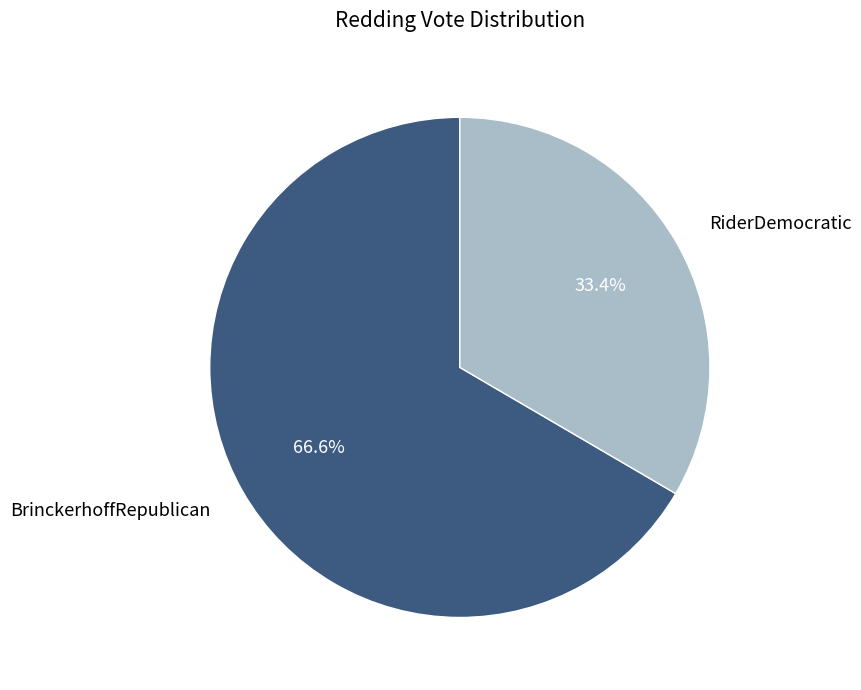

How many slices are in this pie chart?

2